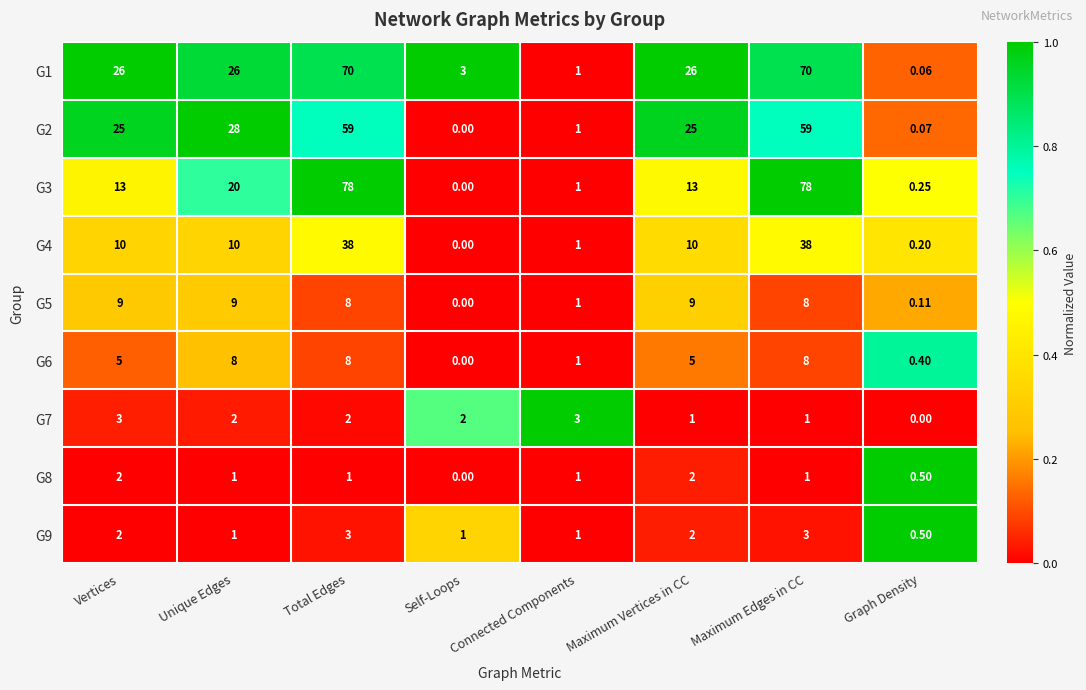

How many values in the G2 series are below 25?

3